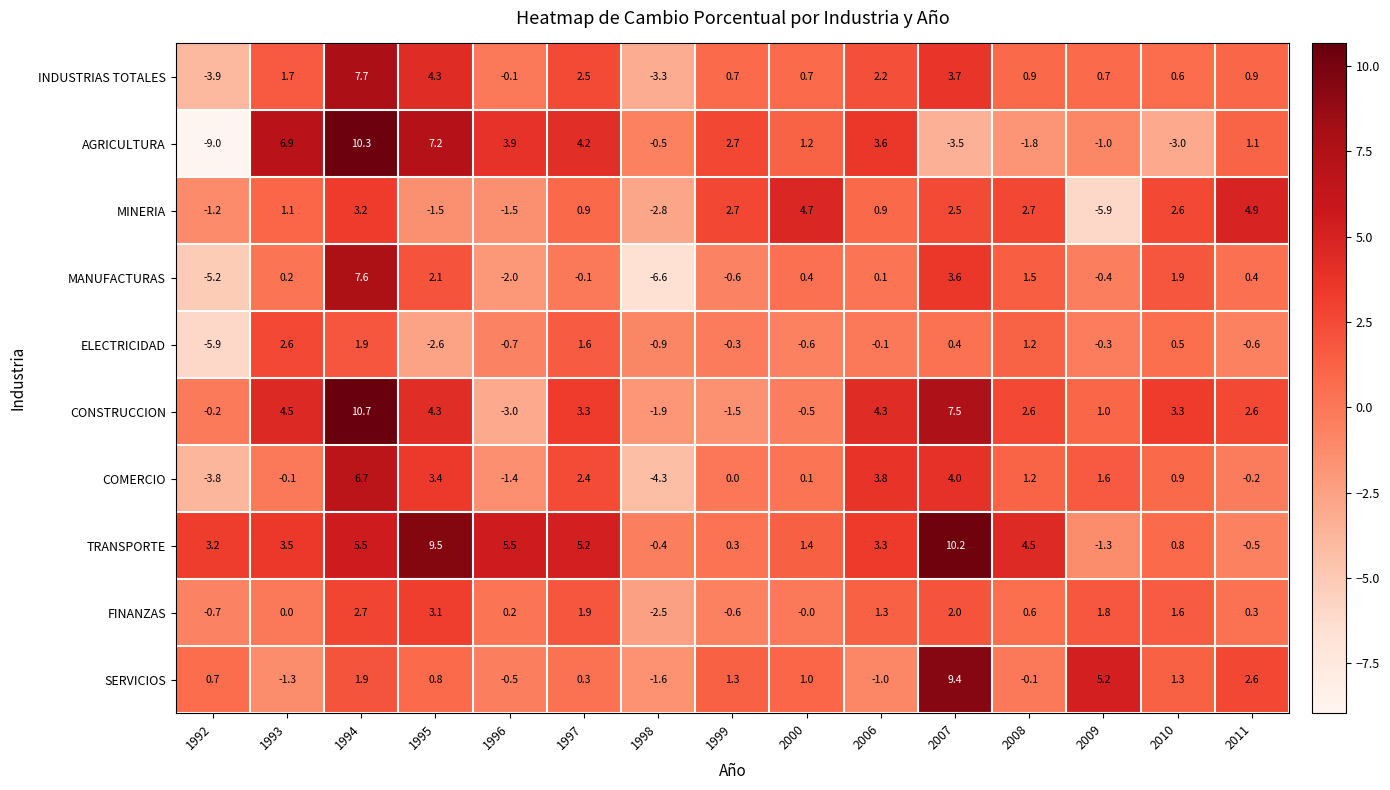

What is the difference between the maximum and minimum values in the COMERCIO series?

11.0